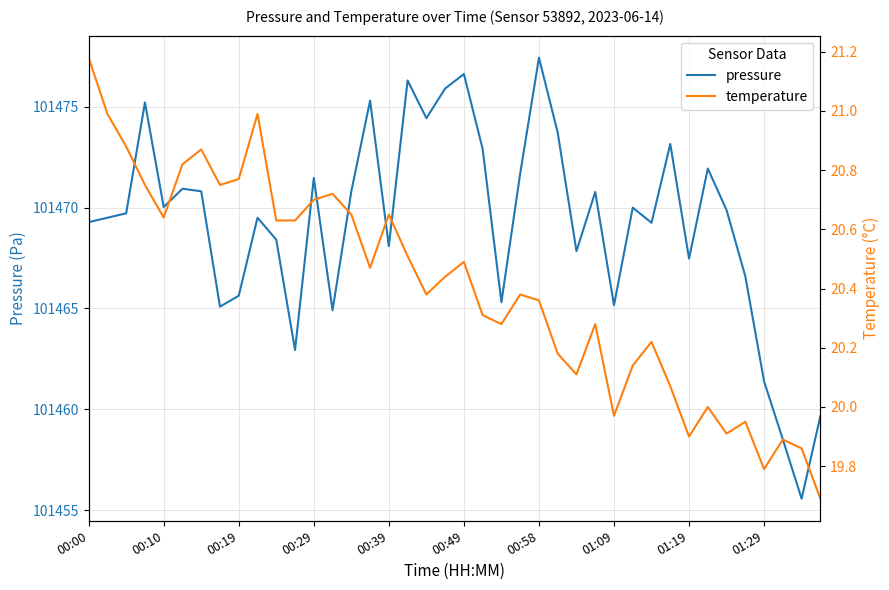

How many series are shown in this chart?

2